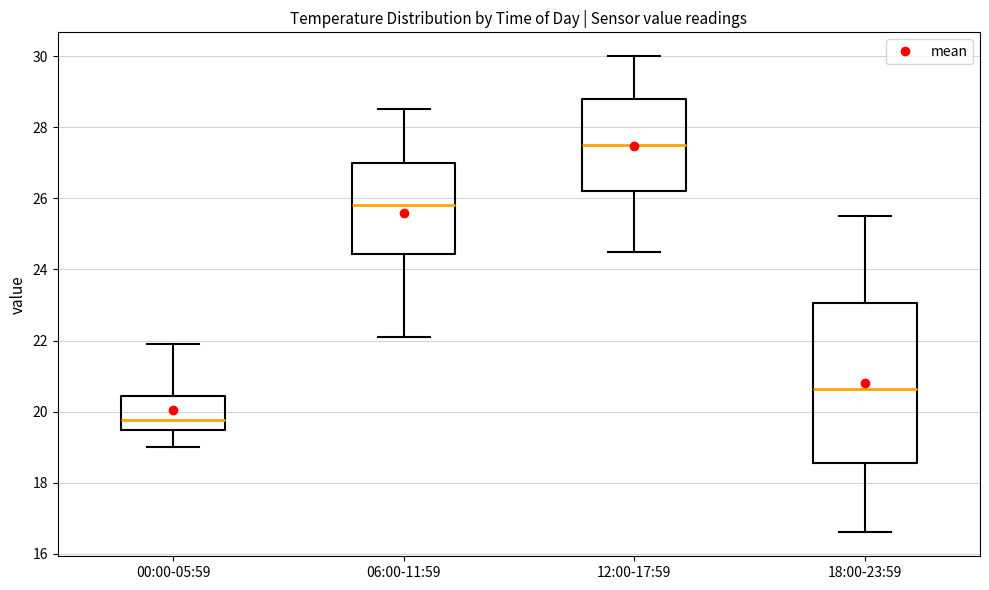

Reading left to right, transcribe this box plot: for each box, give where its median line is, the range the box spans, and where its two whiskers end, as read against the y-axis. The values are not printed on the chart, so give them approximately, as read against the axis.

00:00-05:59: median 19.8, box 19.4 to 20.4, whiskers 19.0 to 22.0
06:00-11:59: median 25.8, box 24.4 to 27.0, whiskers 22.2 to 28.6
12:00-17:59: median 27.6, box 26.2 to 28.8, whiskers 24.6 to 30.0
18:00-23:59: median 20.6, box 18.6 to 23.0, whiskers 16.6 to 25.6